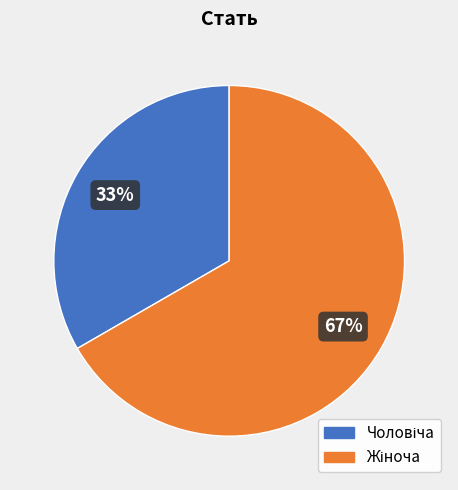

To the nearest percent, what is the average slice percentage?

50%